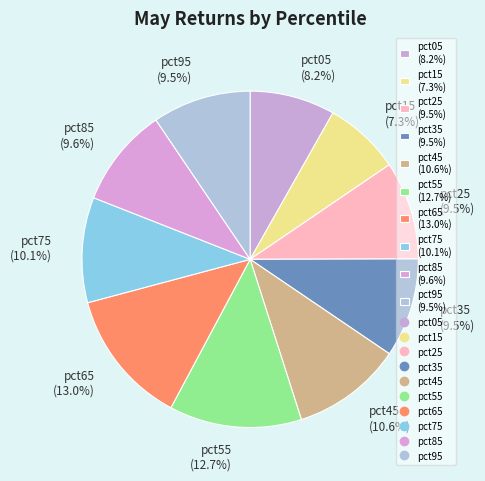

How many segments does this pie chart have?

10